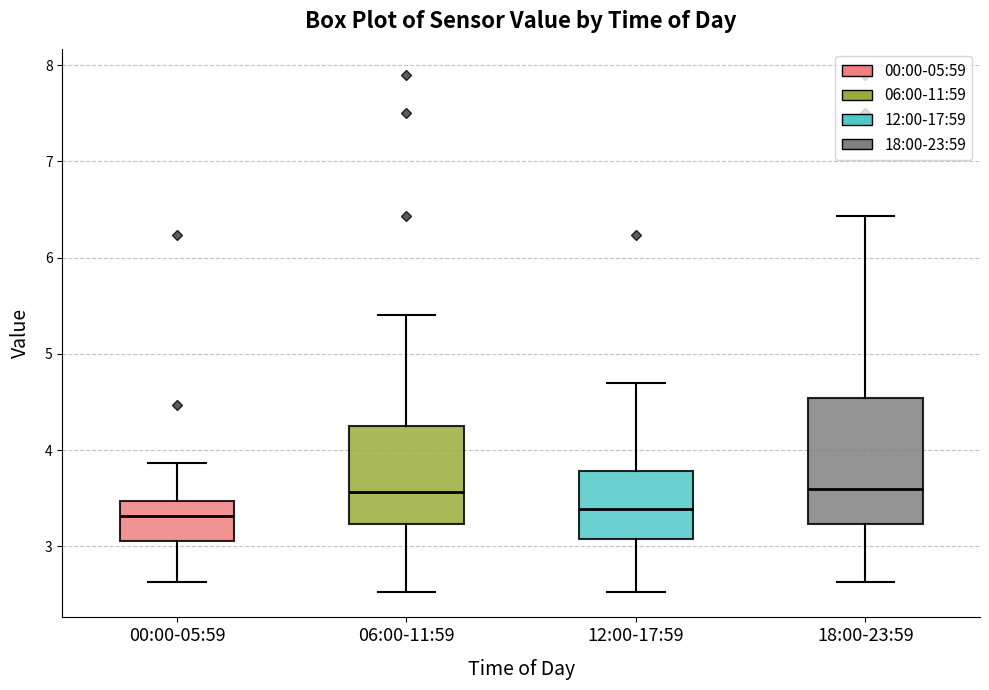

Comparing the boxes themselves (not the whiskers), which one is the tallest?

18:00-23:59